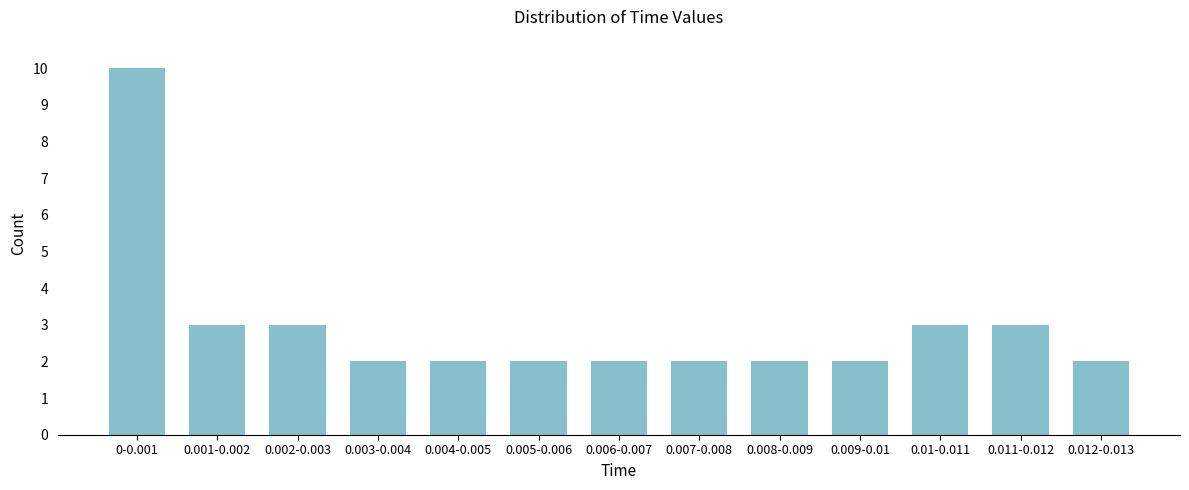

Reading left to right, what are all the values shown in this chart?

0-0.001=10	0.001-0.002=3	0.002-0.003=3	0.003-0.004=2	0.004-0.005=2	0.005-0.006=2	0.006-0.007=2	0.007-0.008=2	0.008-0.009=2	0.009-0.01=2	0.01-0.011=3	0.011-0.012=3	0.012-0.013=2